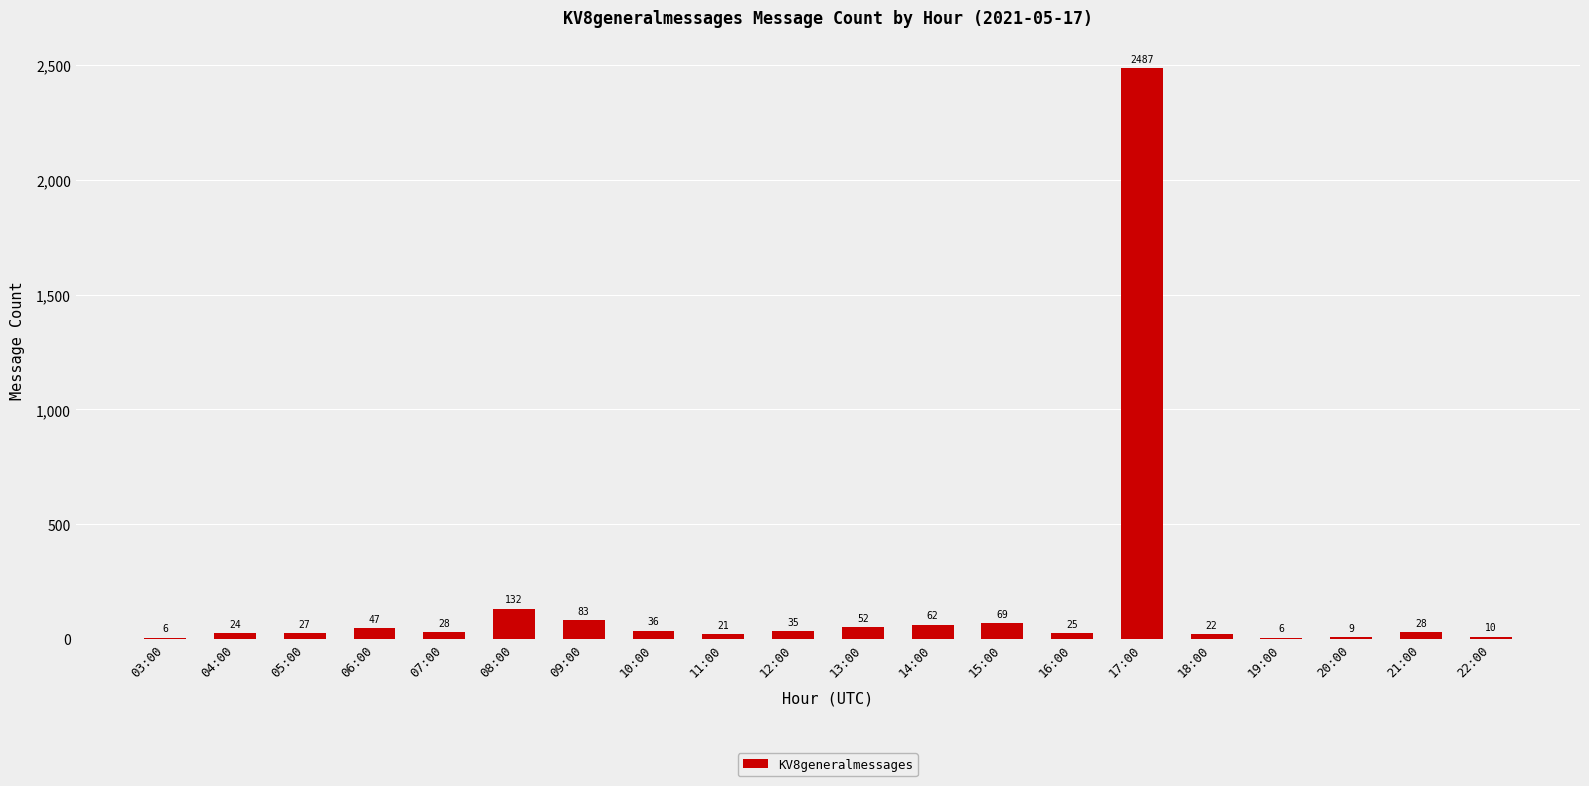

What is the maximum value shown in the chart?

2487